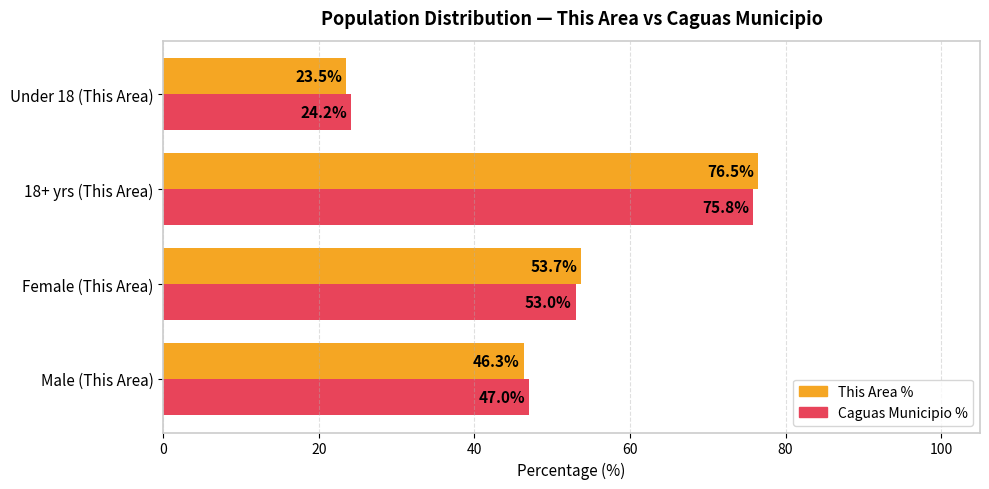

At how many categories does at least one series exceed 31?

3